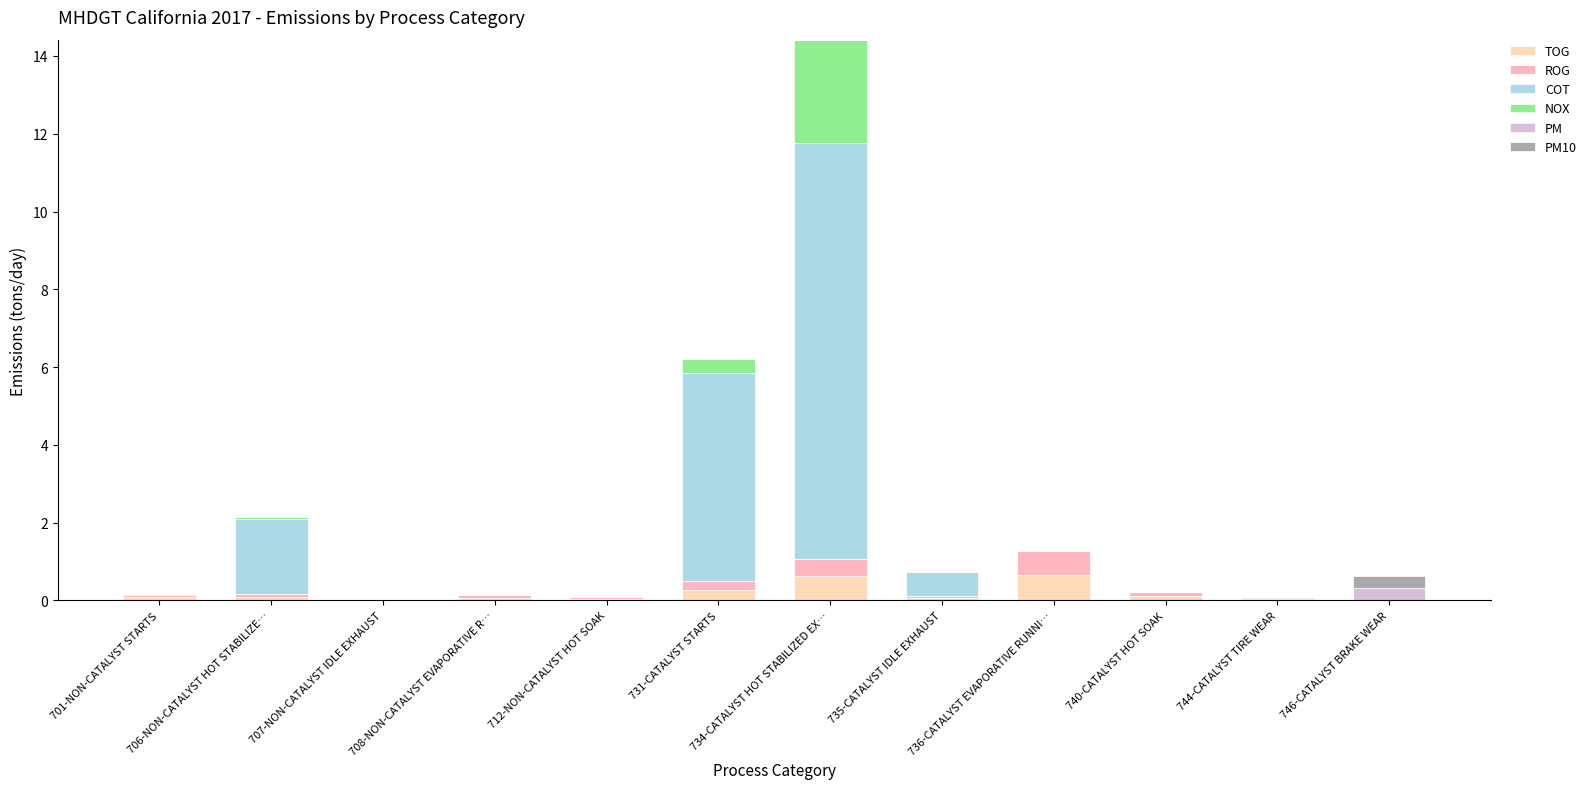

How many series are shown in this chart?

6